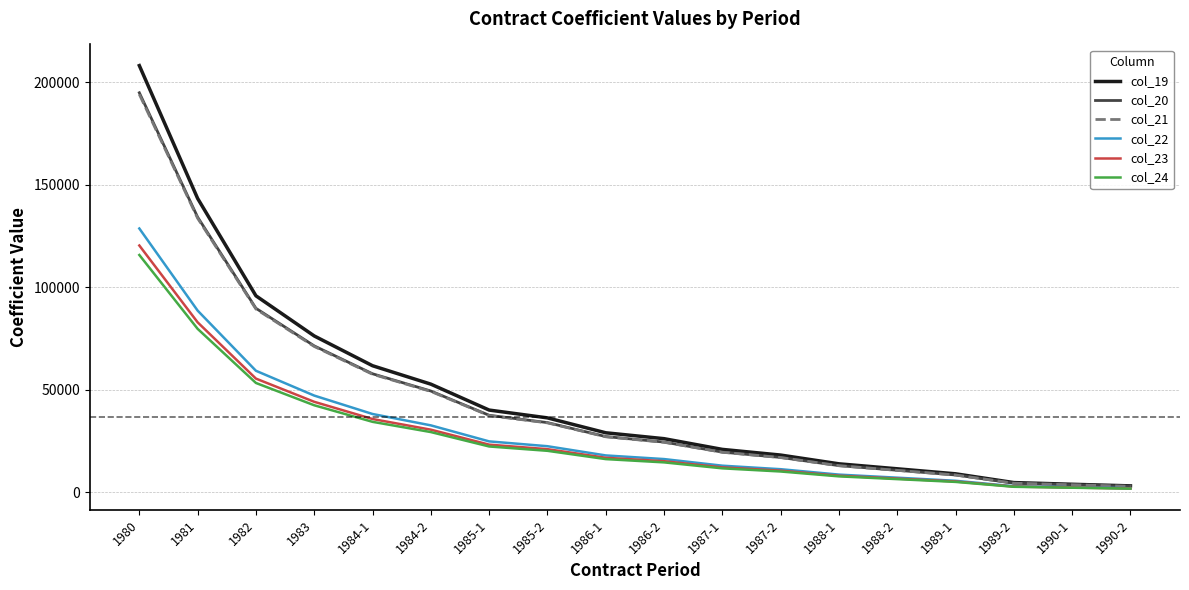

Which series has the largest total across all categories?

col_19